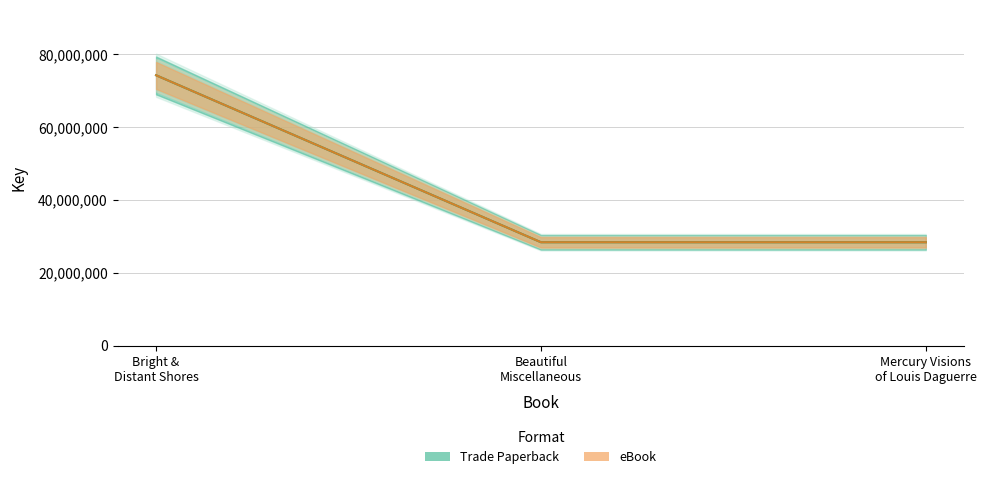

Is it true that Trade Paperback equals 74261799 at Bright & Distant Shores?

True